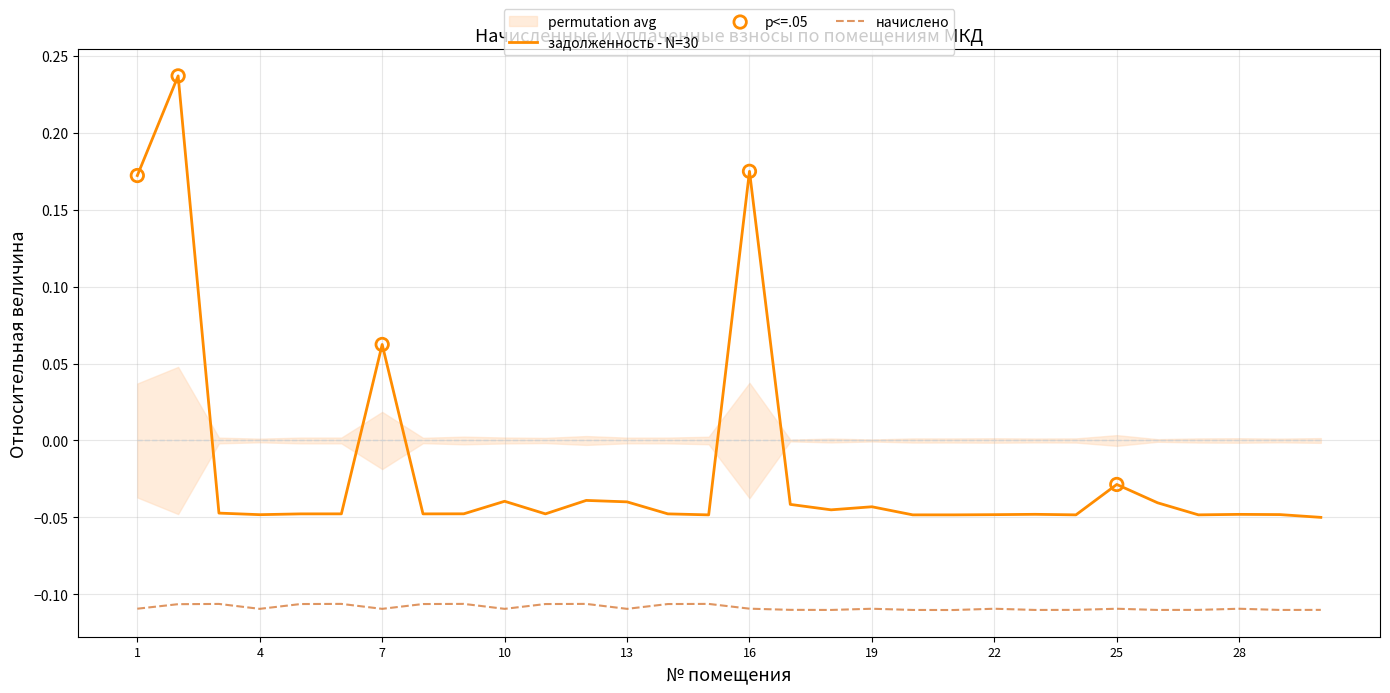

Which series contains the highest Y value?

задолженность (col_1)